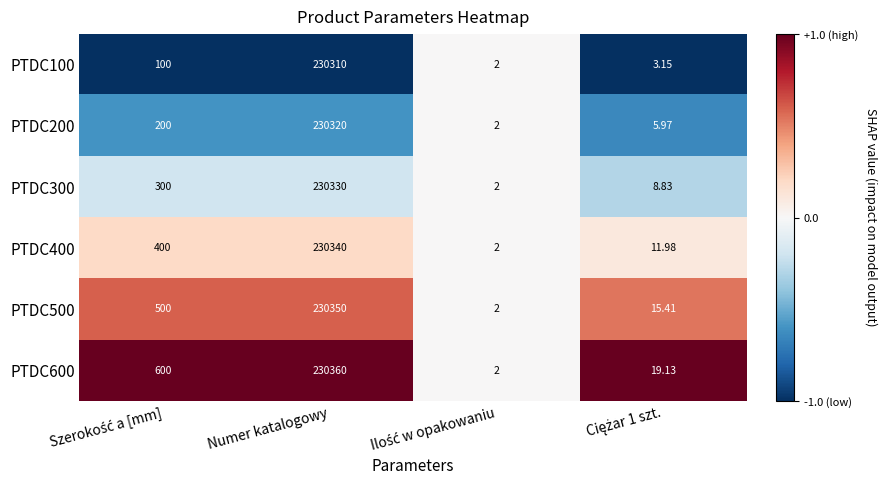

Which label corresponds to the largest value in the chart?

Numer katalogowy